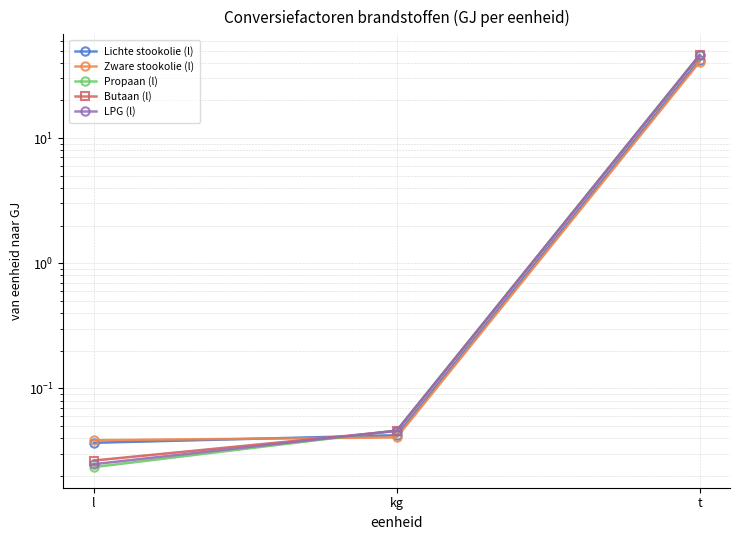

Is it true that Propaan (l) equals 82.1 at t?

False